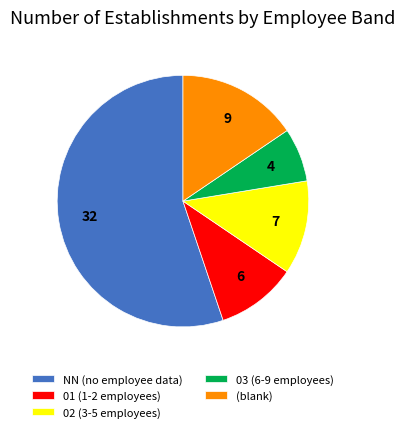

Which slice is the smallest?

03 (6-9 employees)